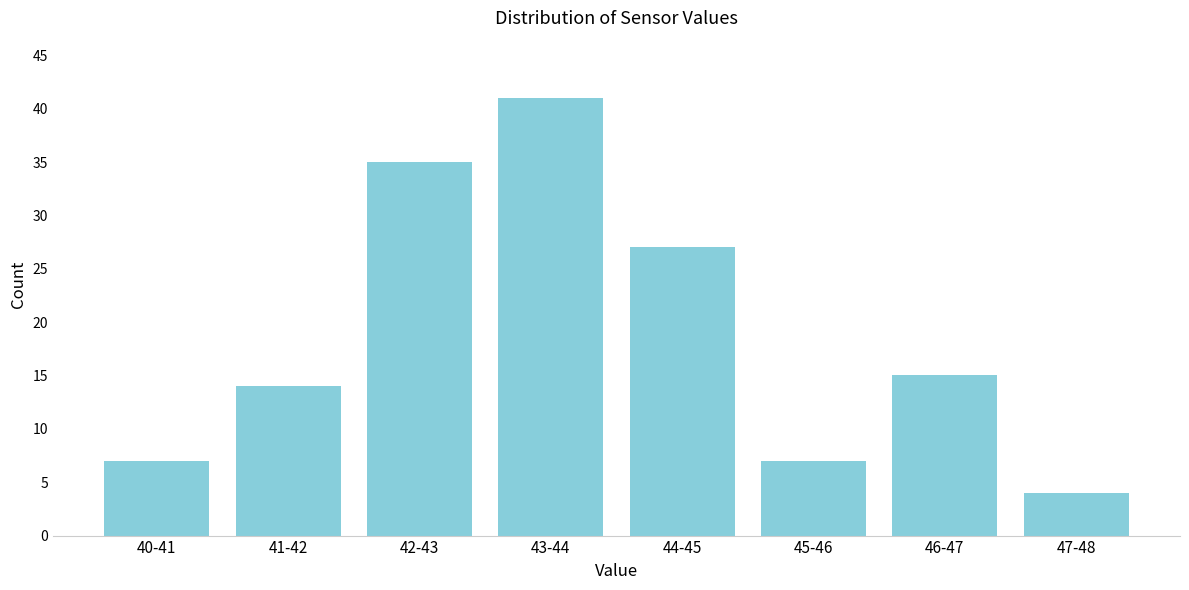

Reading left to right, what are all the values shown in this chart?

7	14	35	41	27	7	15	4